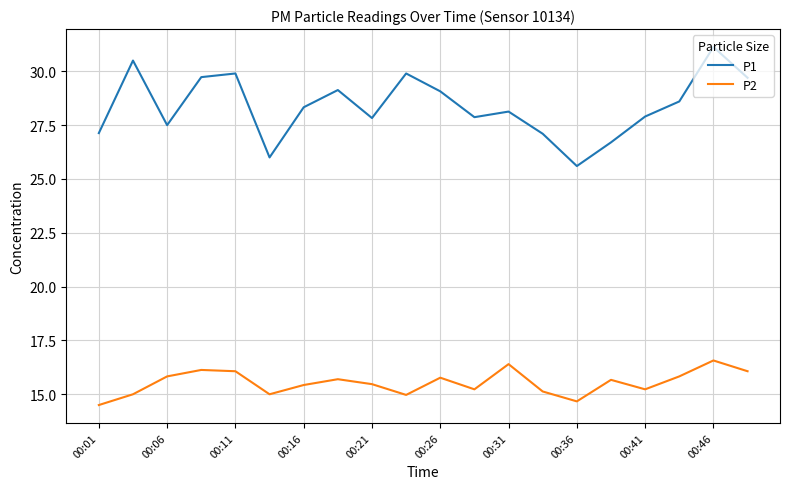

List the series in order of their overall mean, highest first.

P1, P2